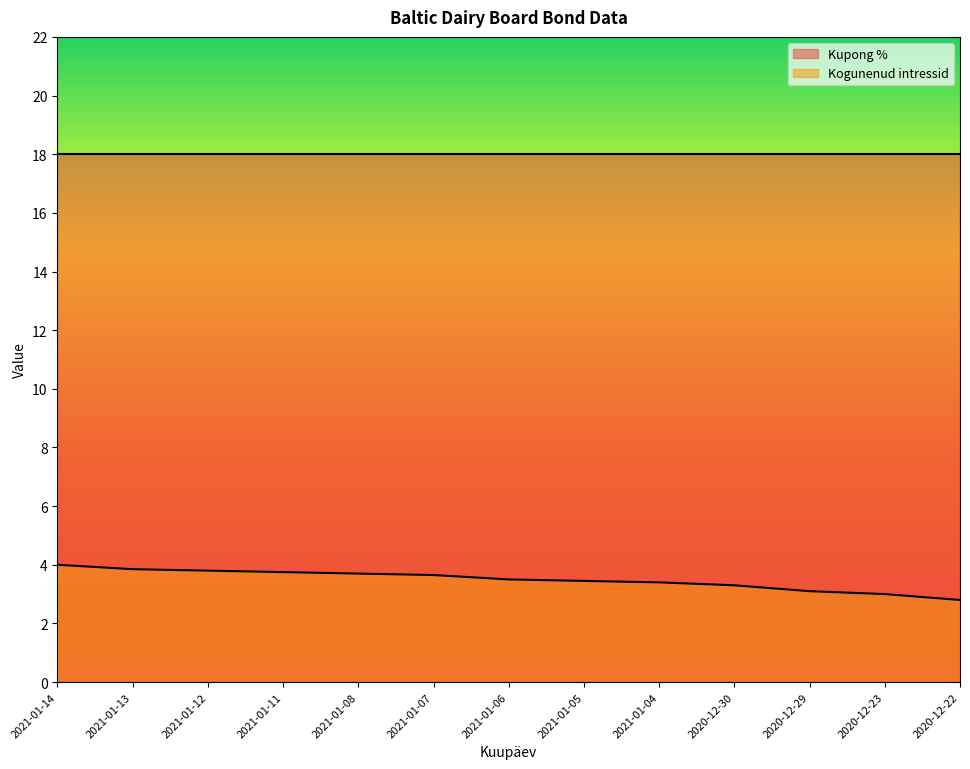

What is the label of the 1st point from the left?

2021-01-14